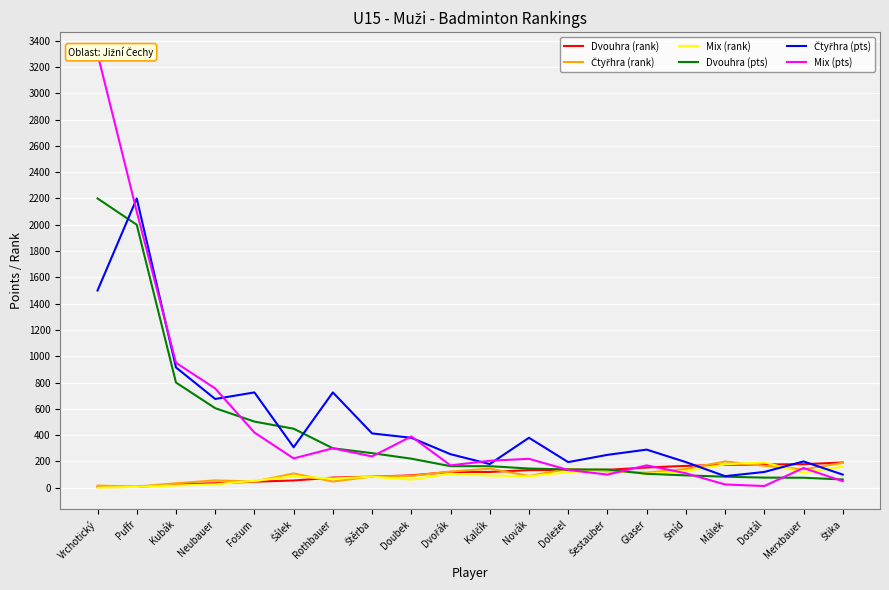

Where does the Čtyřhra (rank) series first go above 115?

Dvořák